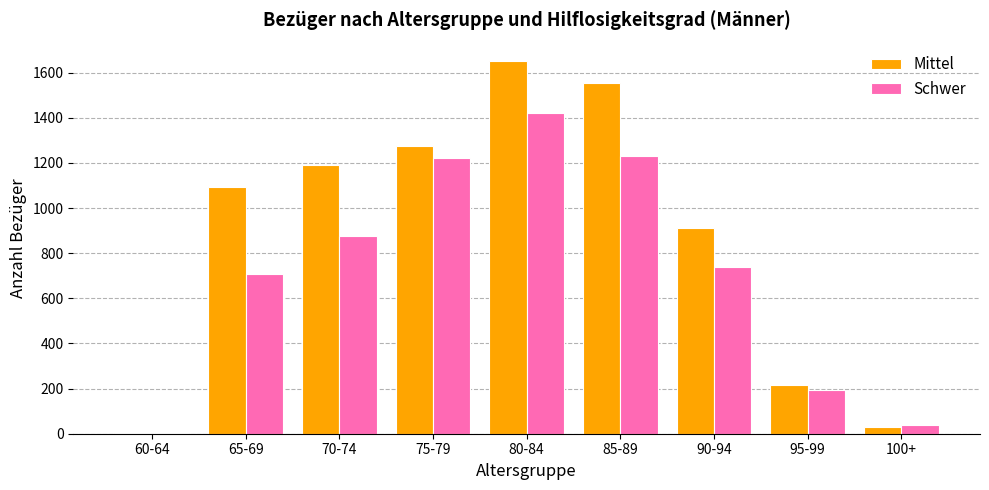

What is the sum of the Schwer values at 75-79 and 80-84?

2643